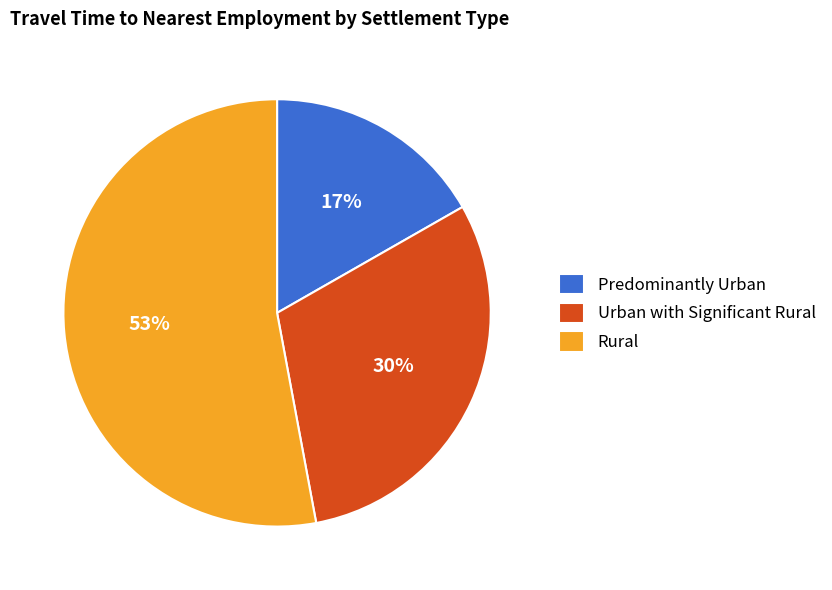

To the nearest percent, what is the combined percentage of Rural and Urban with Significant Rural?

83%